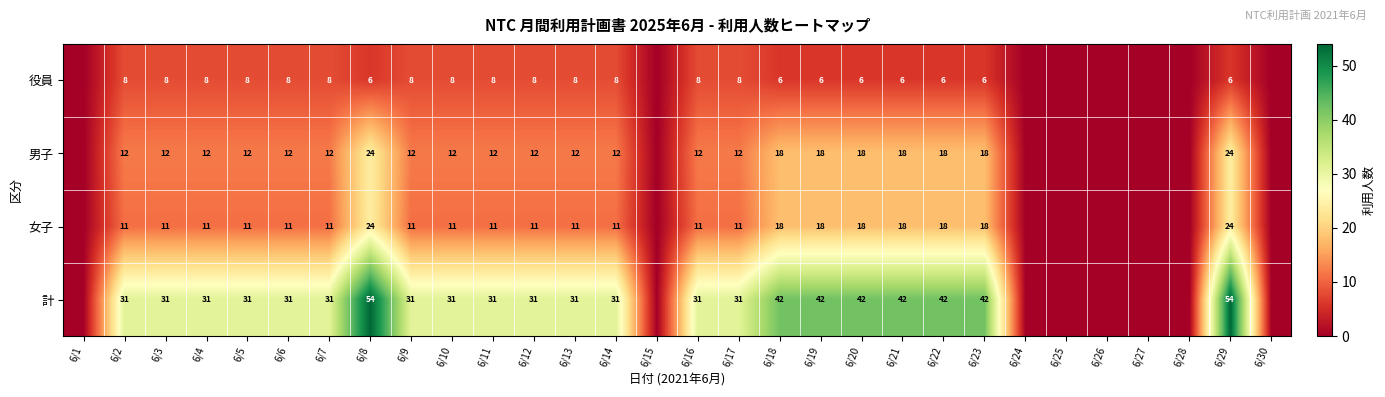

The 計 series shows 14 at 6/17. True or false?

False